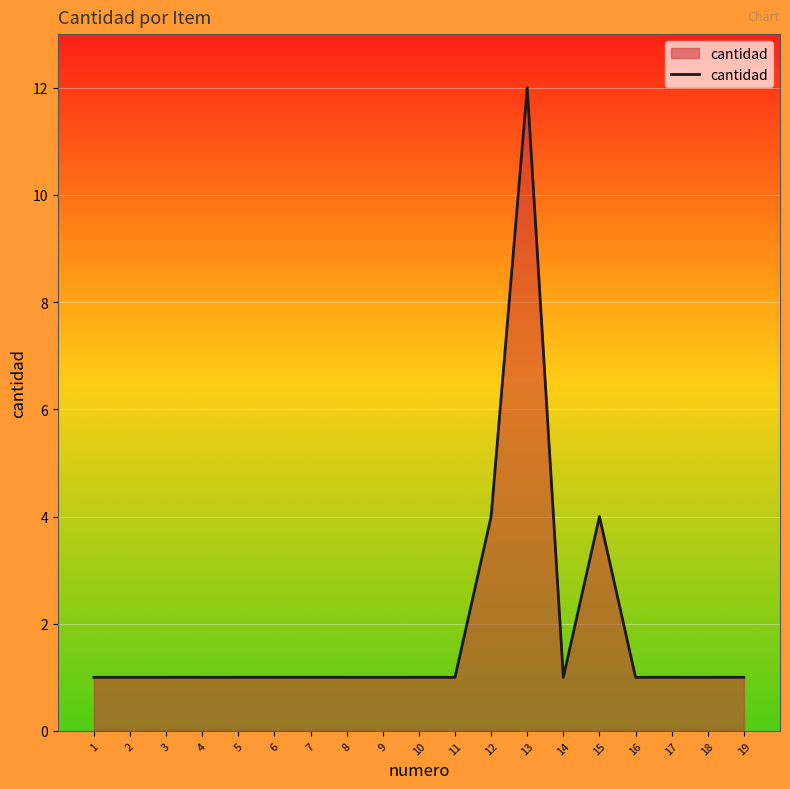

At which category does the chart reach its peak across all series?

13